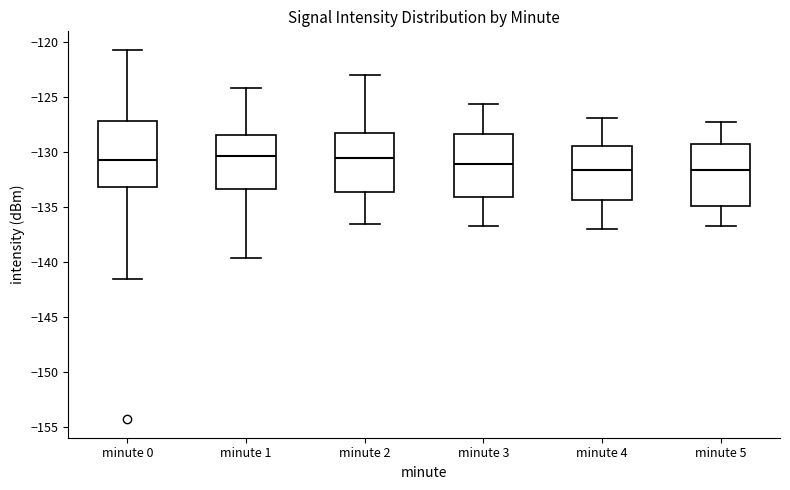

Reading left to right, read every box against the y-axis: the position of its median line, the range the box covers, and the ends of its whiskers. The values are not printed on the chart, so give them approximately, as read against the axis.

minute 0: median -131.0, box -133.0 to -127.0, whiskers -141.5 to -120.5
minute 1: median -130.5, box -133.5 to -128.5, whiskers -139.5 to -124.0
minute 2: median -130.5, box -133.5 to -128.5, whiskers -136.5 to -123.0
minute 3: median -131.0, box -134.0 to -128.5, whiskers -136.5 to -125.5
minute 4: median -131.5, box -134.5 to -129.5, whiskers -137.0 to -127.0
minute 5: median -131.5, box -135.0 to -129.5, whiskers -136.5 to -127.0